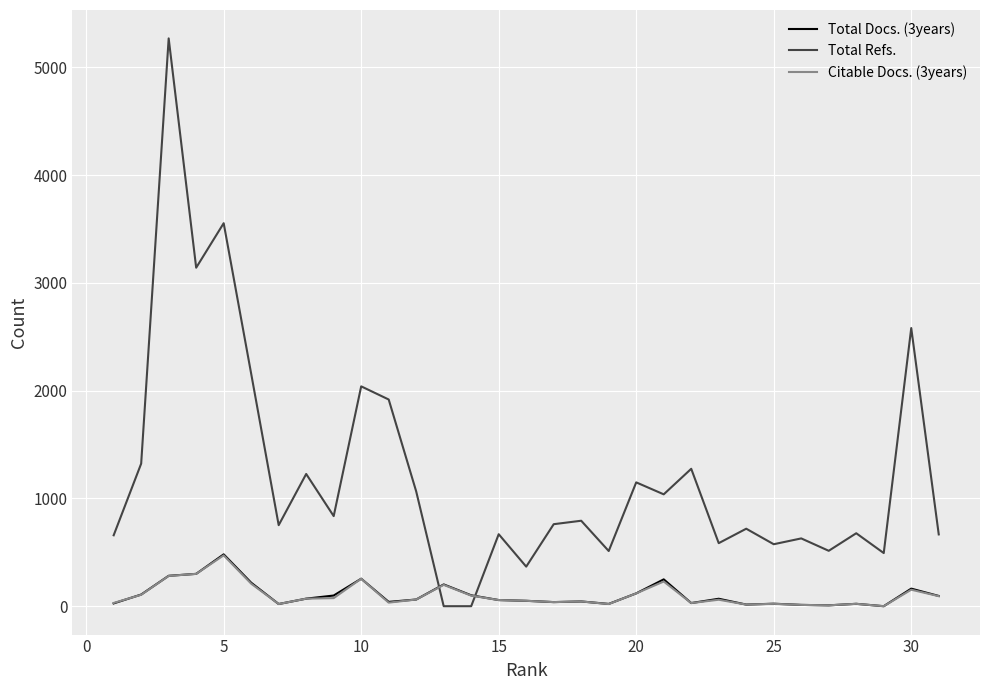

After their last crossing, which series has the higher values: Citable Docs. (3years) or Total Refs.?

Total Refs.